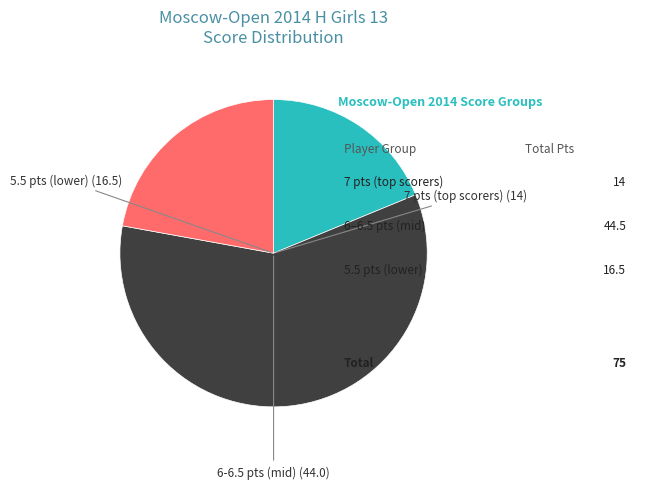

Is there any slice that represents more than half of the pie?

Yes